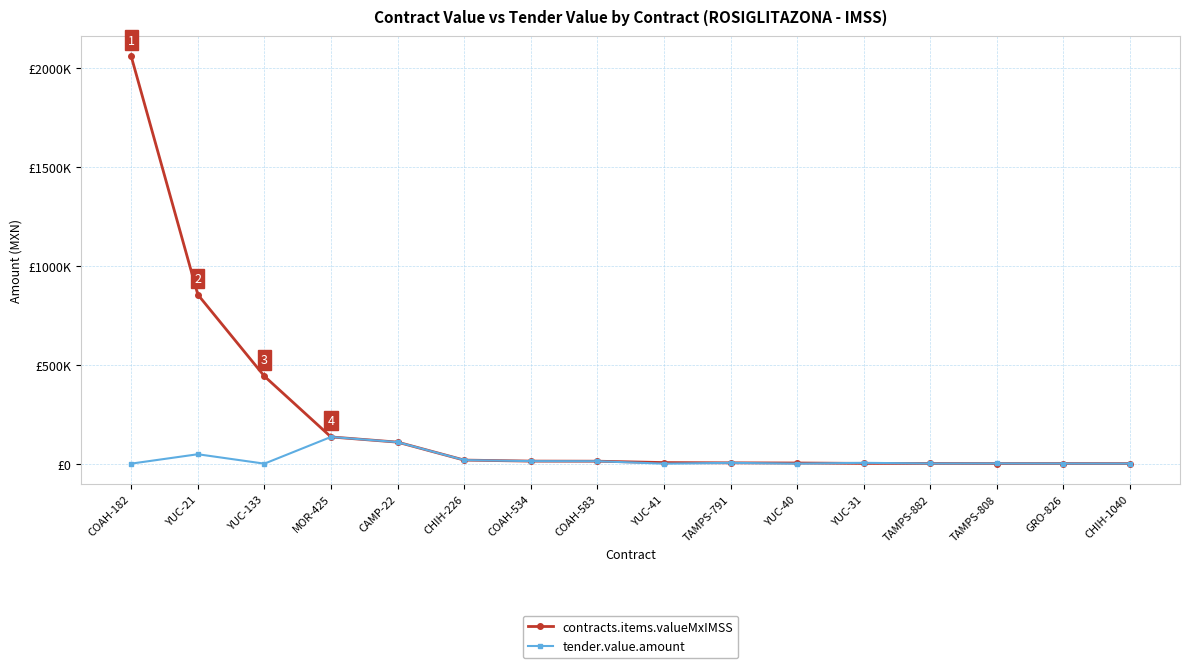

What is the total value across all series at YUC-31?

6430.0